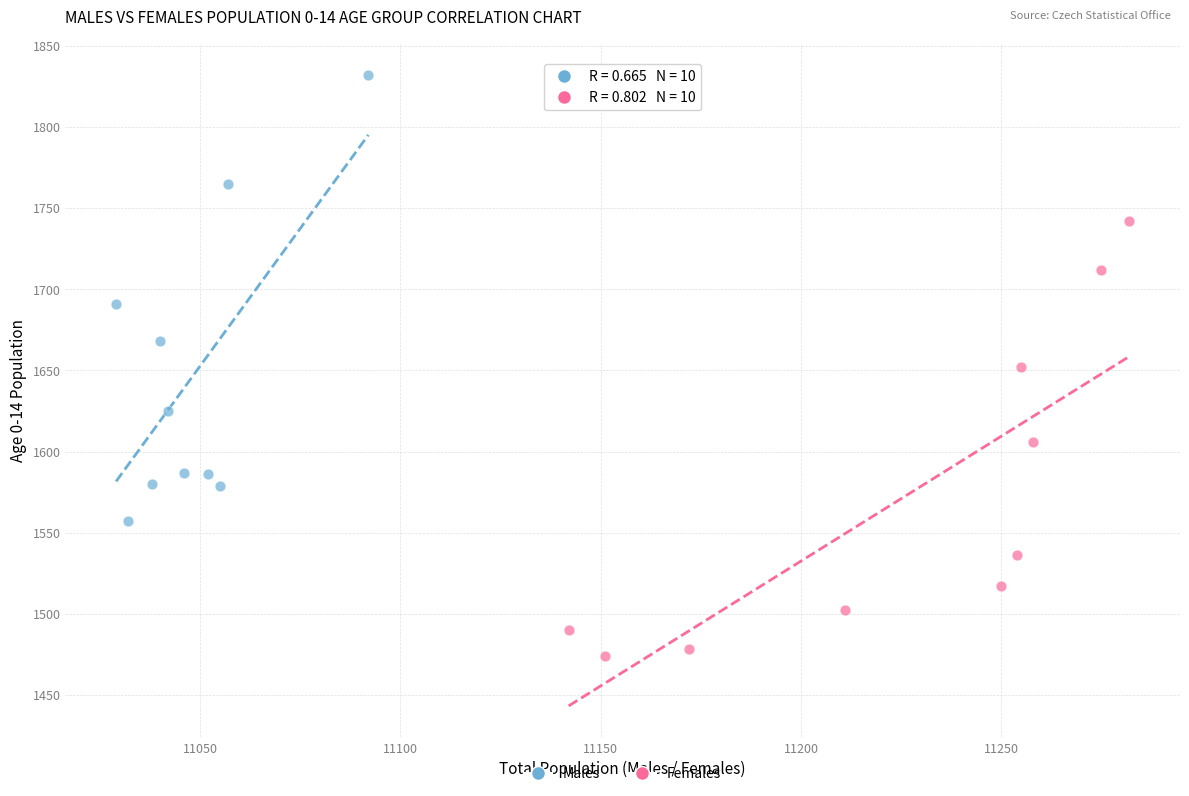

Which series contains the lowest Y value?

Females